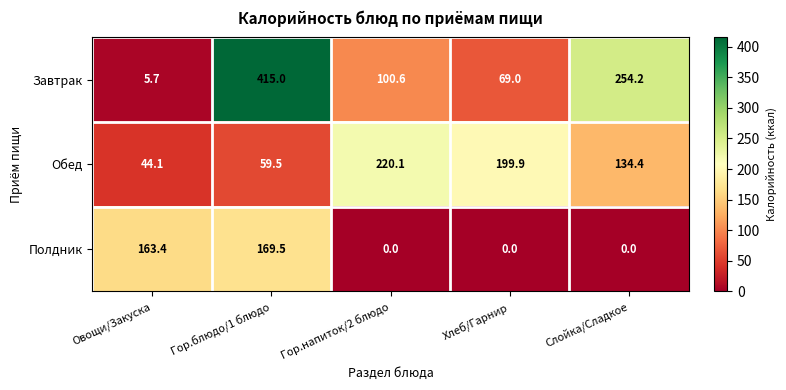

Which series has the largest total across all categories?

Завтрак